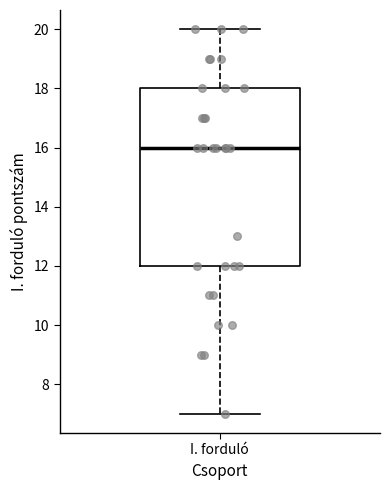

Read this box plot against the y-axis: the position of the median line, the range covered by the box, and the ends of both whiskers. The values are not printed on the chart, so give them approximately, as read against the axis.

median 16, box 12 to 18, whiskers 7 to 20